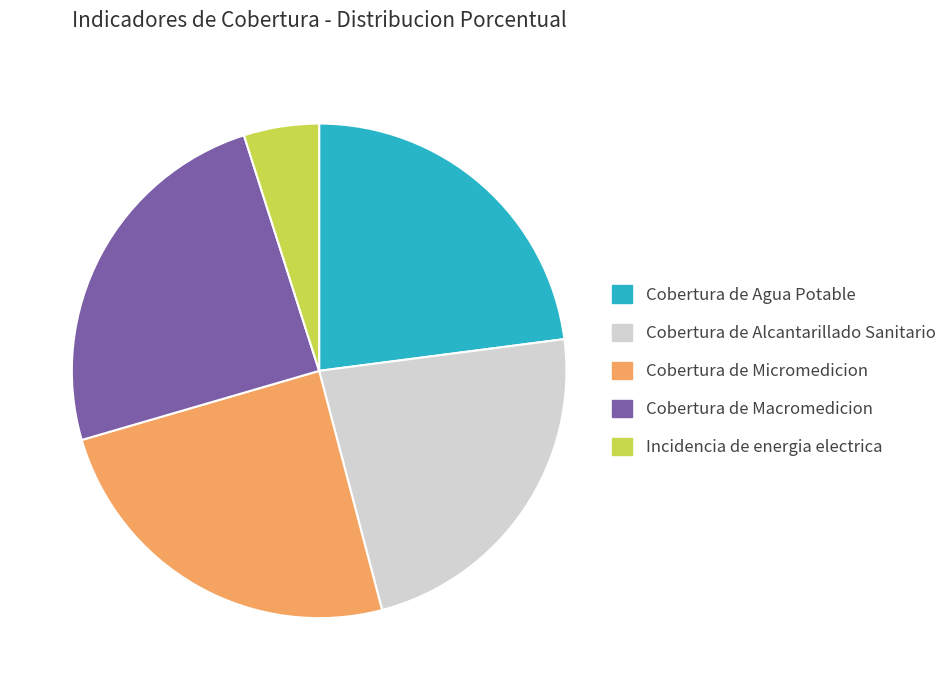

Count the number of slices in the pie.

5